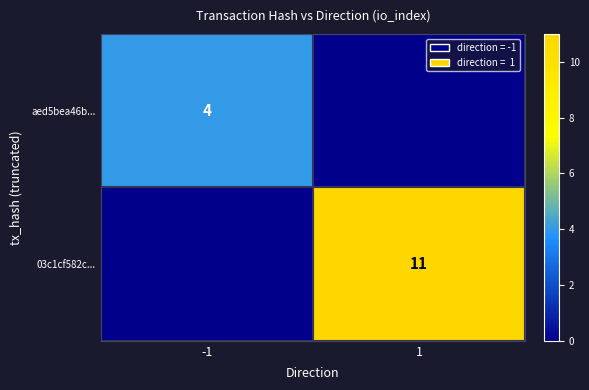

The aed5bea46b... series shows 6 at -1. True or false?

False